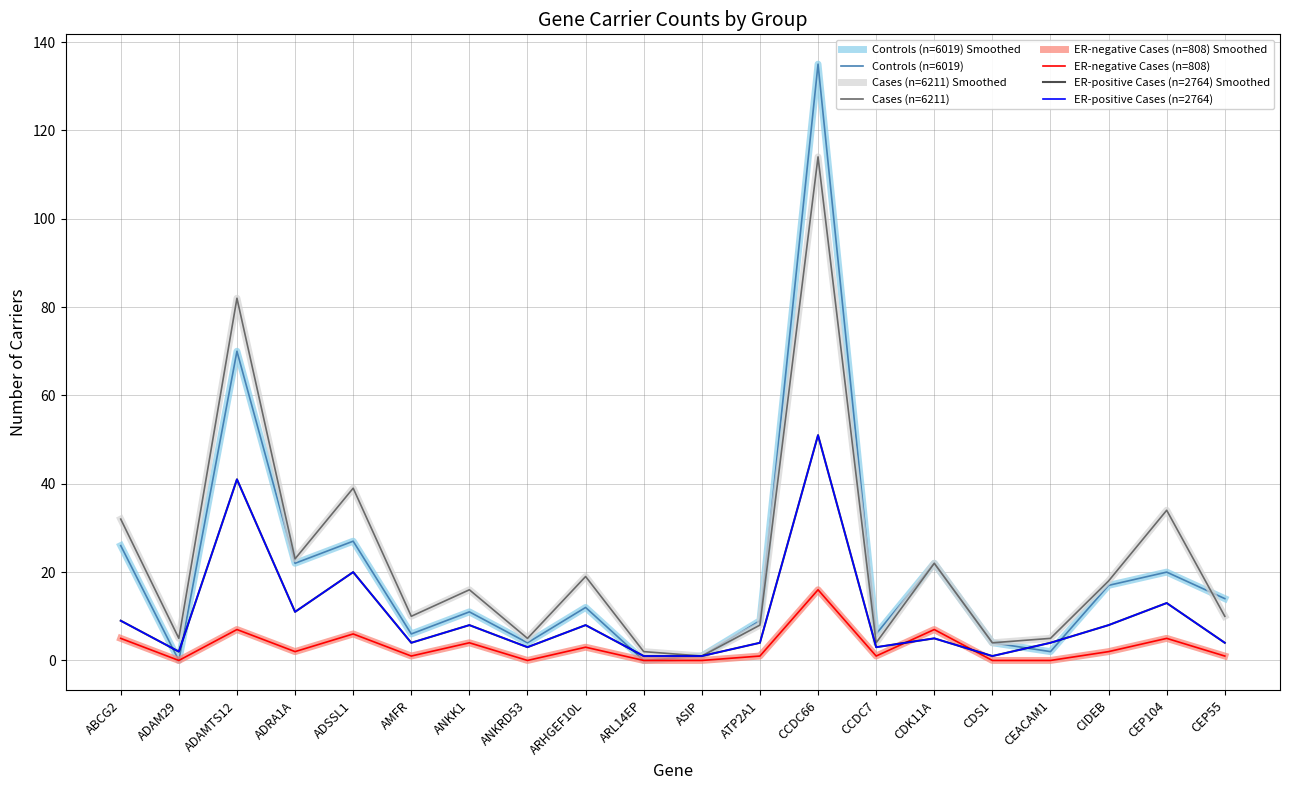

Does the chart have visible grid lines?

Yes